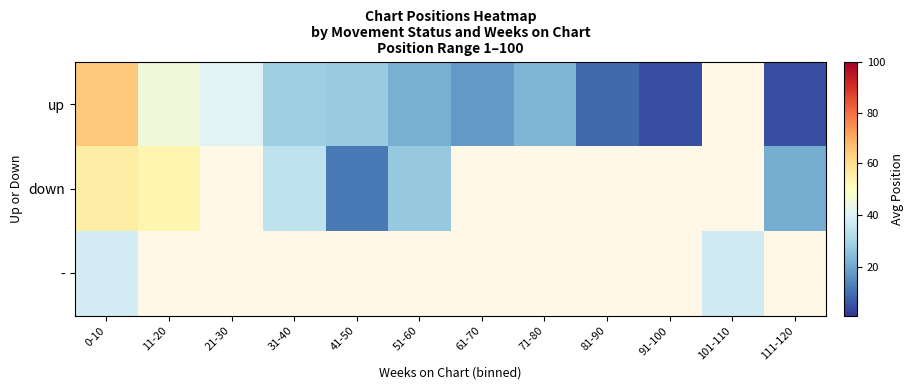

What is the difference between the maximum and minimum values in the down series?

43.8